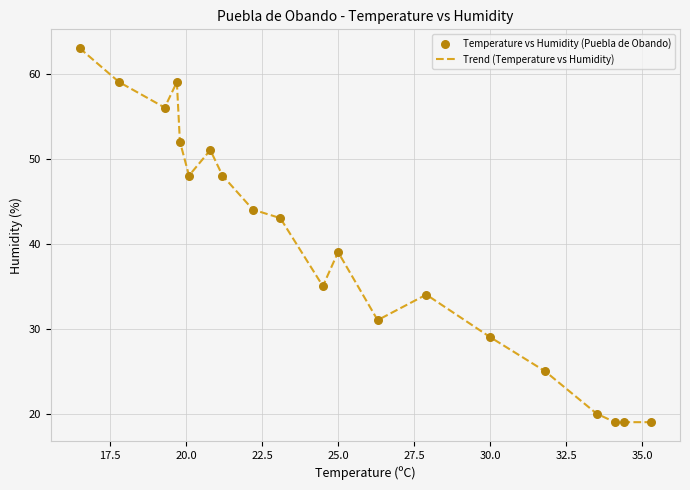

What is the difference between the maximum and minimum values?

44